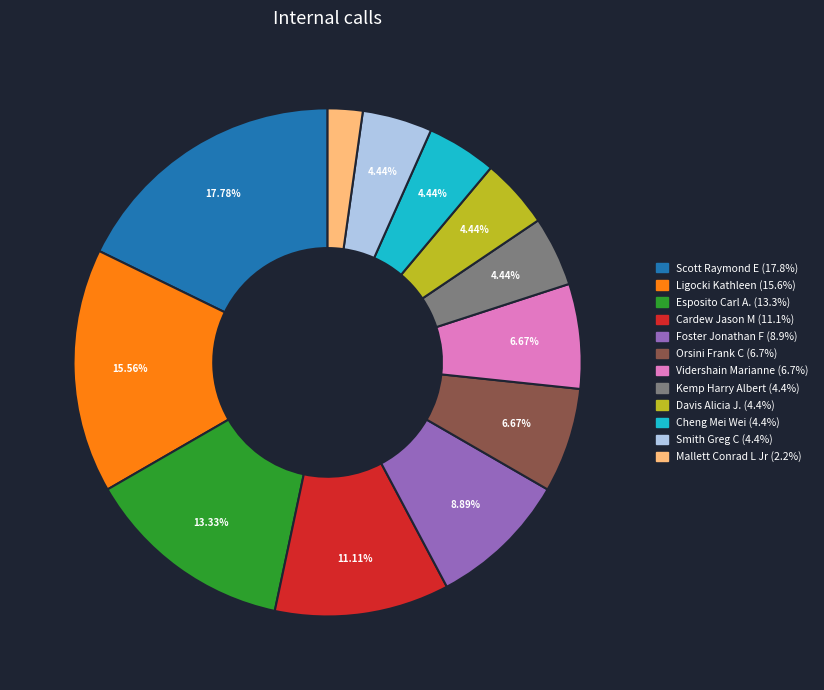

To the nearest percent, what percentage of the pie is Smith Greg C?

4%